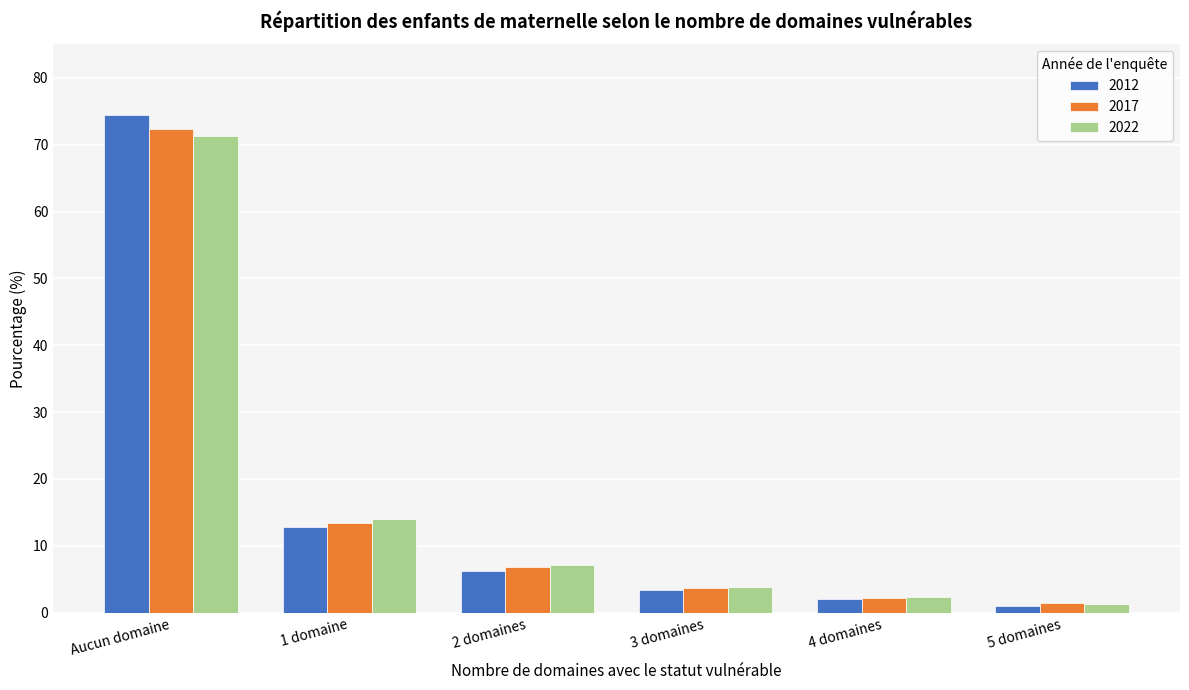

Reading left to right, transcribe all the data shown in this chart.

2012: Aucun domaine=74.4	1 domaine=12.9	2 domaines=6.3	3 domaines=3.4	4 domaines=2.0	5 domaines=1.1
2017: Aucun domaine=72.3	1 domaine=13.5	2 domaines=6.9	3 domaines=3.8	4 domaines=2.2	5 domaines=1.4
2022: Aucun domaine=71.3	1 domaine=14.1	2 domaines=7.1	3 domaines=3.9	4 domaines=2.3	5 domaines=1.4